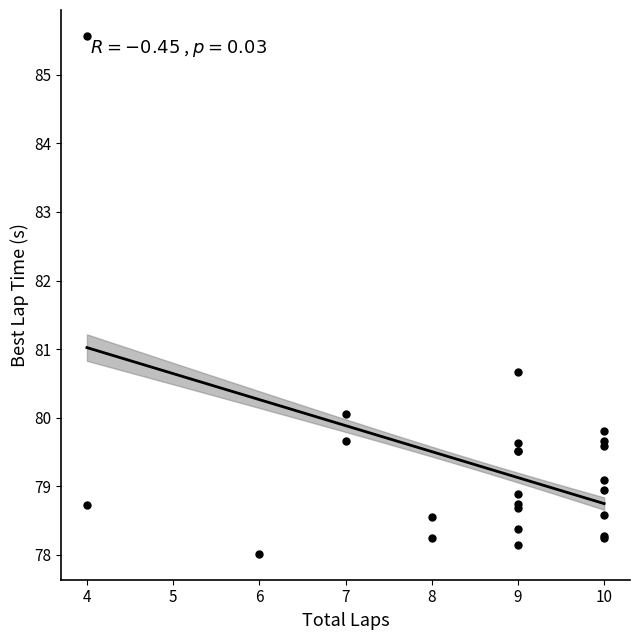

What Y value in the scatter plot is closest to 81?

80.7